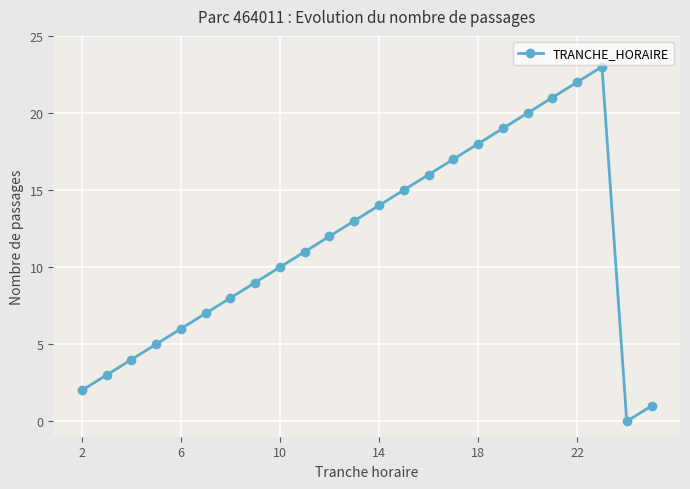

Reading left to right, what are all the values shown in this chart?

2	3	4	5	6	7	8	9	10	11	12	13	14	15	16	17	18	19	20	21	22	23	0	1